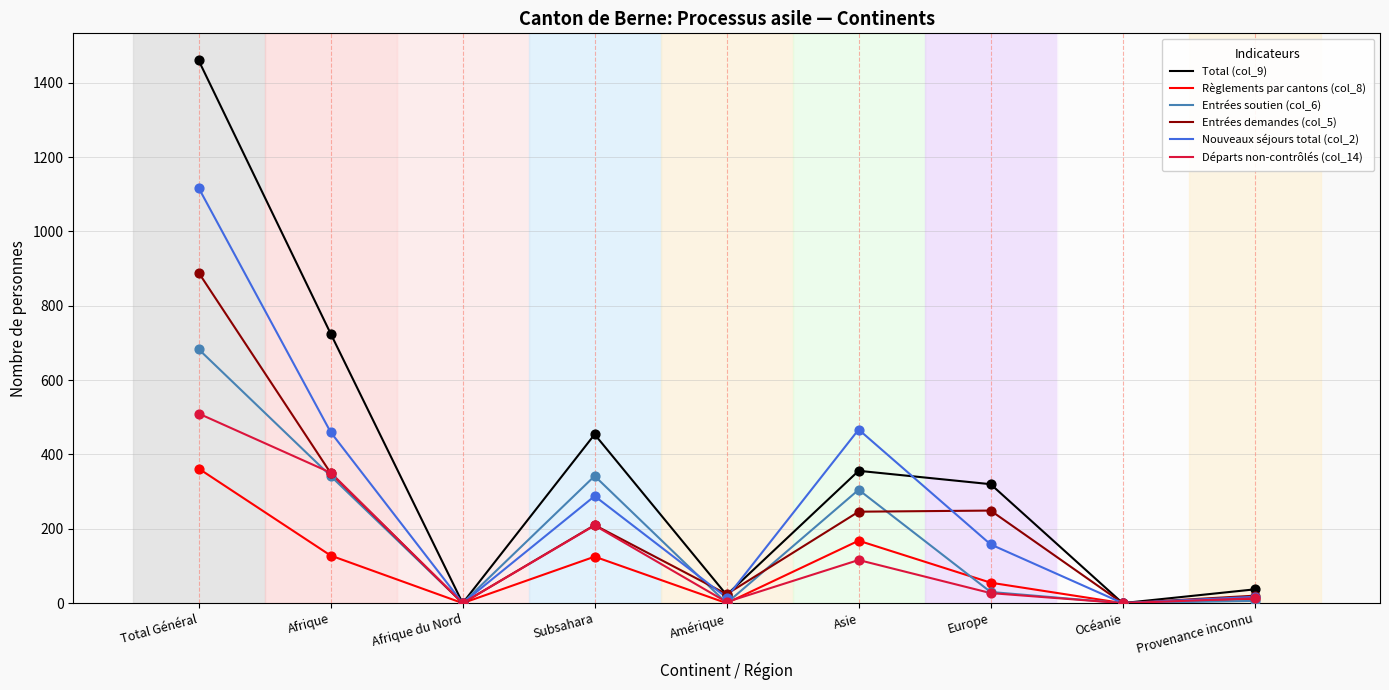

What are all the series names shown in the legend?

Total (col_9), Règlements par cantons (col_8), Entrées soutien (col_6), Entrées demandes (col_5), Nouveaux séjours total (col_2), Départs non-contrôlés (col_14)